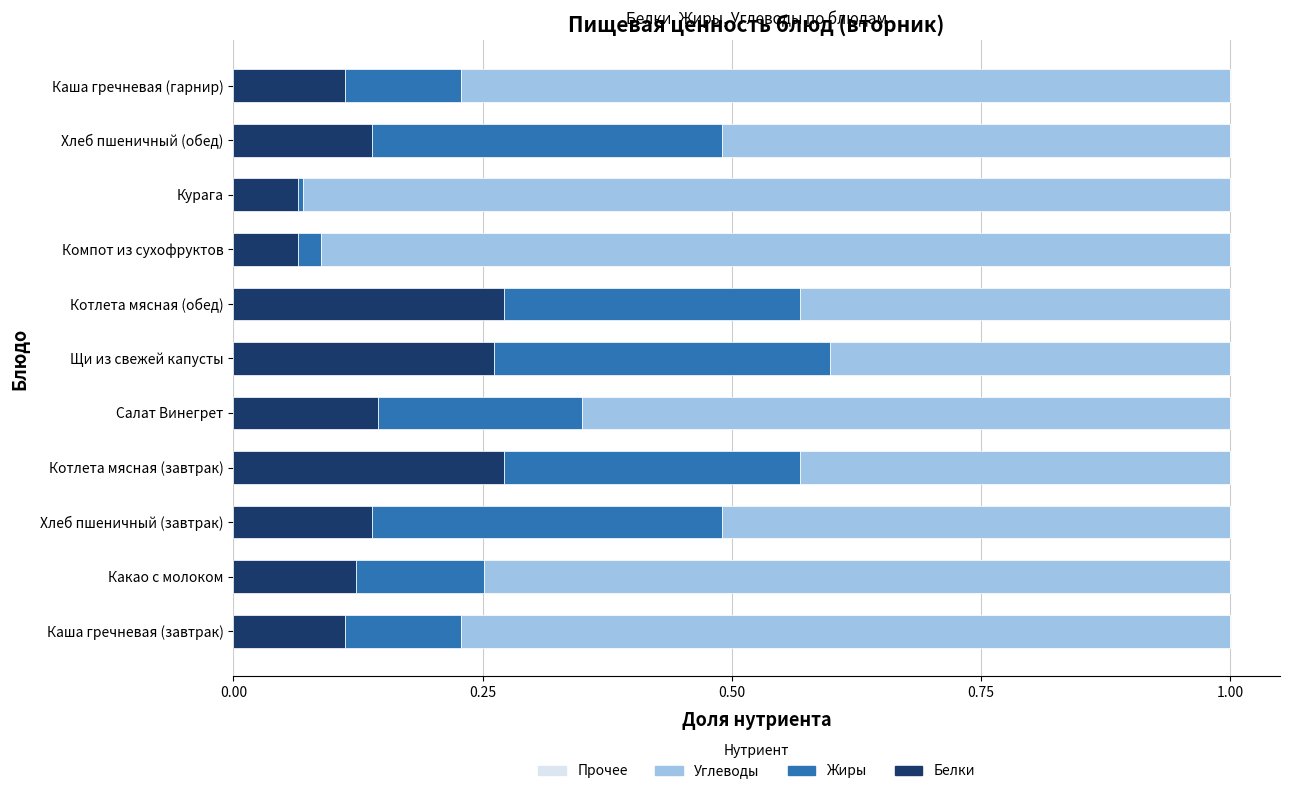

Is it true that Белки equals 0.3 at Котлета мясная (завтрак)?

True